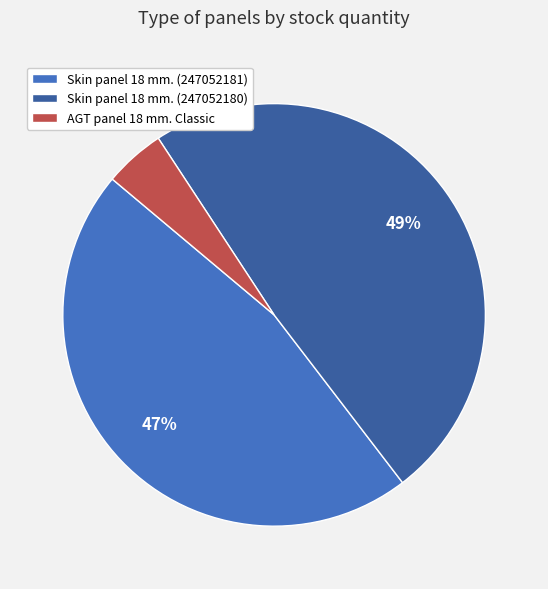

Which category has the smallest portion of the pie?

AGT panel 18 mm. Classic